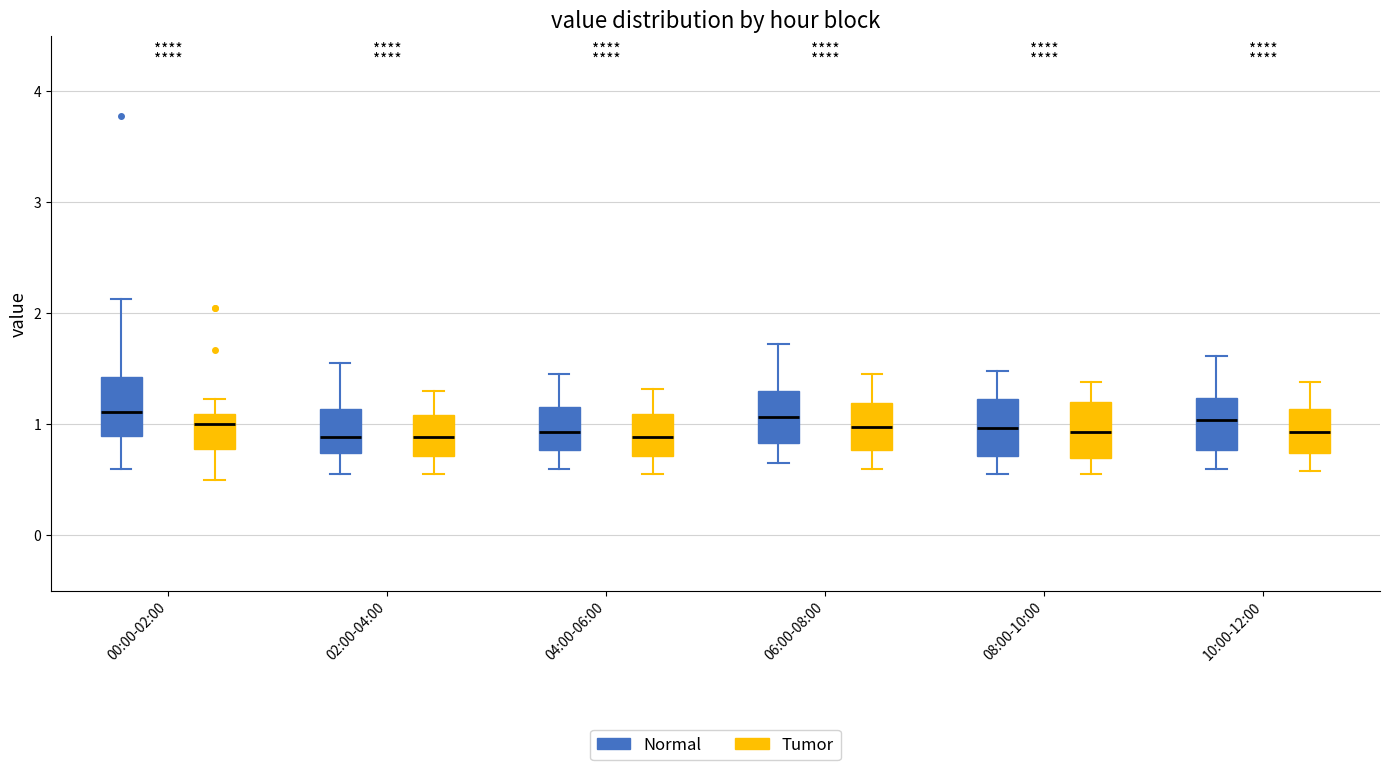

Reading left to right, read every box against the y-axis: the position of its median line, the range the box covers, and the ends of its whiskers. The values are not printed on the chart, so give them approximately, as read against the axis.

00:00-02:00 (Normal): median 1.1, box 0.9 to 1.4, whiskers 0.6 to 2.1
00:00-02:00 (Tumor): median 1.0, box 0.8 to 1.1, whiskers 0.5 to 1.2
02:00-04:00 (Normal): median 0.9, box 0.7 to 1.1, whiskers 0.6 to 1.6
02:00-04:00 (Tumor): median 0.9, box 0.7 to 1.1, whiskers 0.6 to 1.3
04:00-06:00 (Normal): median 0.9, box 0.8 to 1.2, whiskers 0.6 to 1.5
04:00-06:00 (Tumor): median 0.9, box 0.7 to 1.1, whiskers 0.6 to 1.3
06:00-08:00 (Normal): median 1.1, box 0.8 to 1.3, whiskers 0.7 to 1.7
06:00-08:00 (Tumor): median 1.0, box 0.8 to 1.2, whiskers 0.6 to 1.5
08:00-10:00 (Normal): median 1.0, box 0.7 to 1.2, whiskers 0.6 to 1.5
08:00-10:00 (Tumor): median 0.9, box 0.7 to 1.2, whiskers 0.6 to 1.4
10:00-12:00 (Normal): median 1.0, box 0.8 to 1.2, whiskers 0.6 to 1.6
10:00-12:00 (Tumor): median 0.9, box 0.7 to 1.1, whiskers 0.6 to 1.4